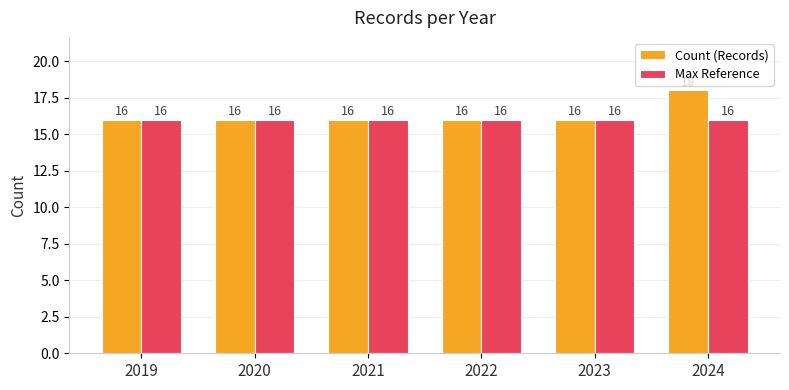

What is the highest value of the Count (Records) series?

18